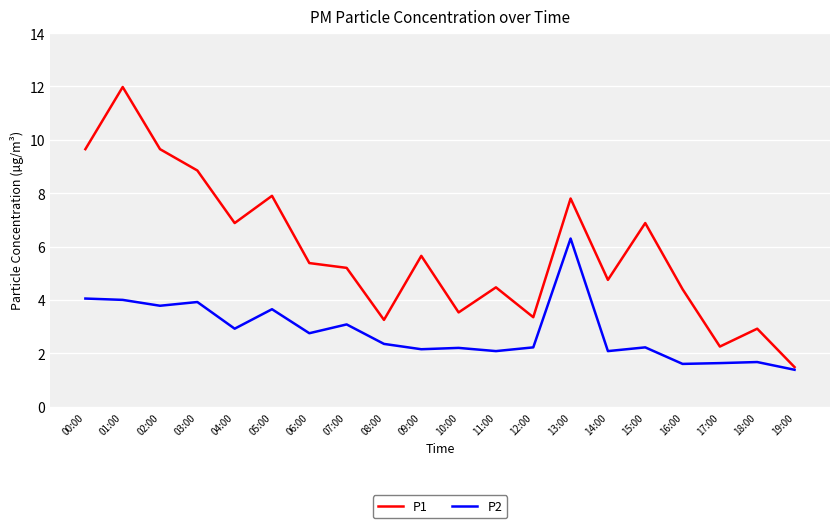

How many distinct data groups are displayed?

2